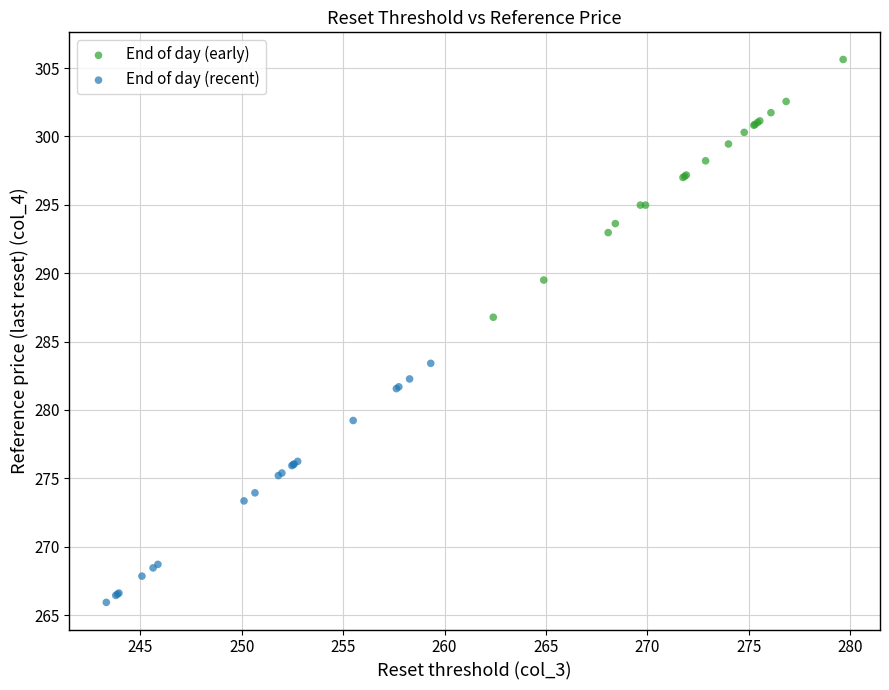

Which series reaches the minimum Y coordinate?

End of day (recent)